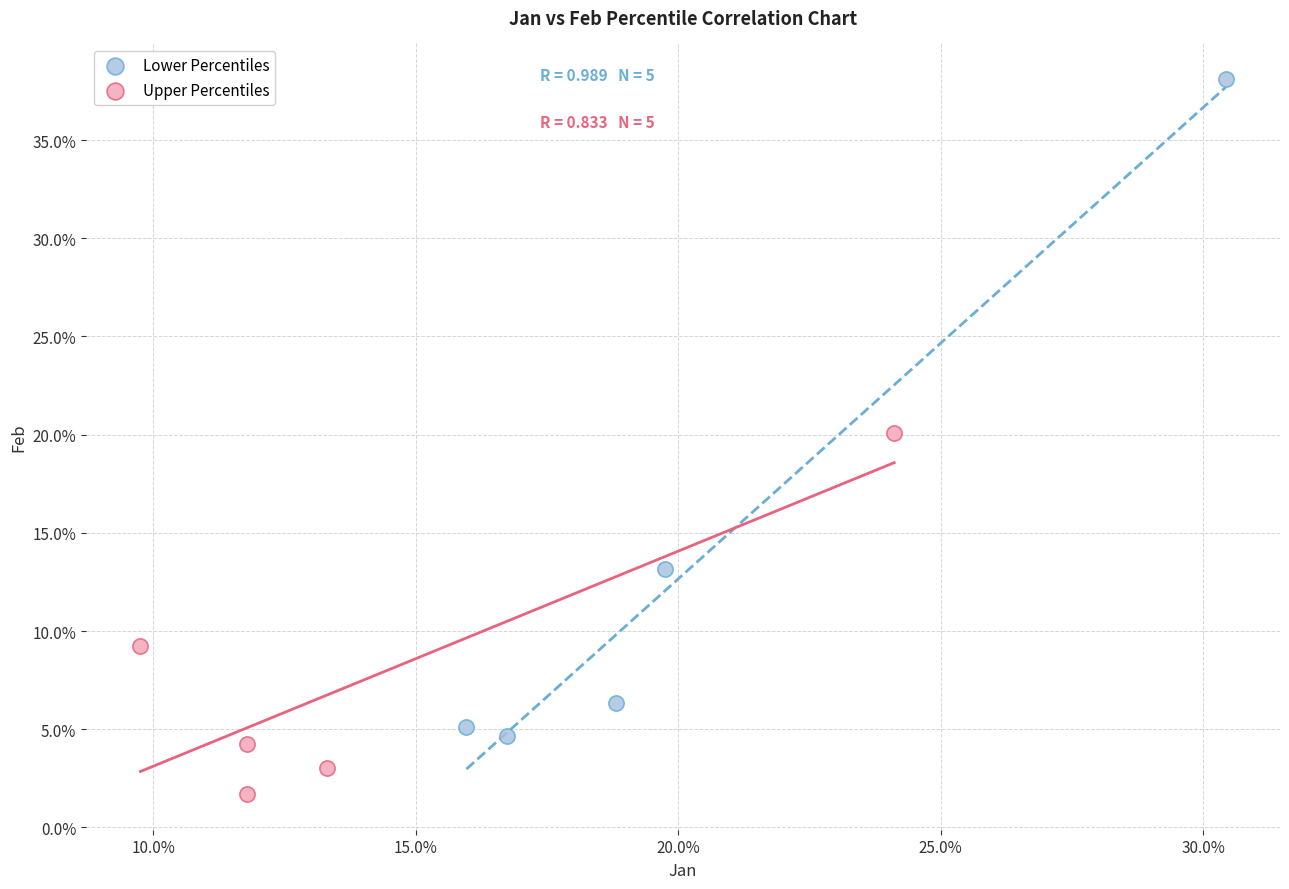

What are all the series names shown in the legend?

Lower Percentiles, Upper Percentiles